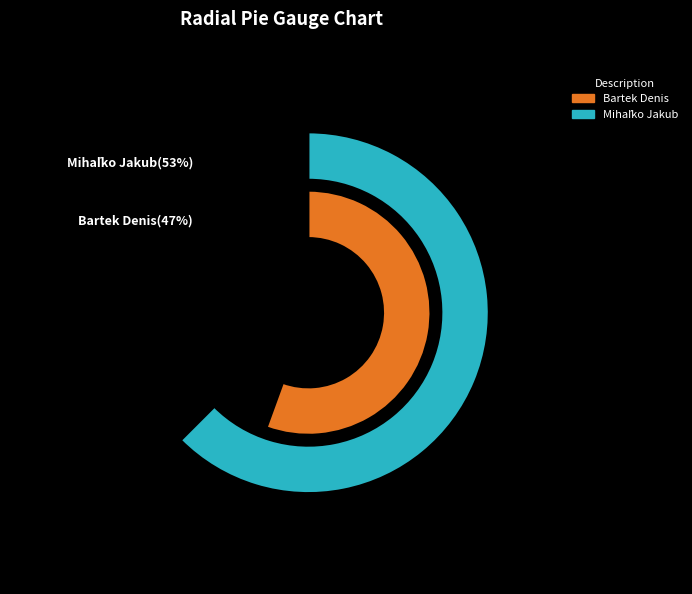

To the nearest percent, what percentage of the pie is Bartek Denis?

47%